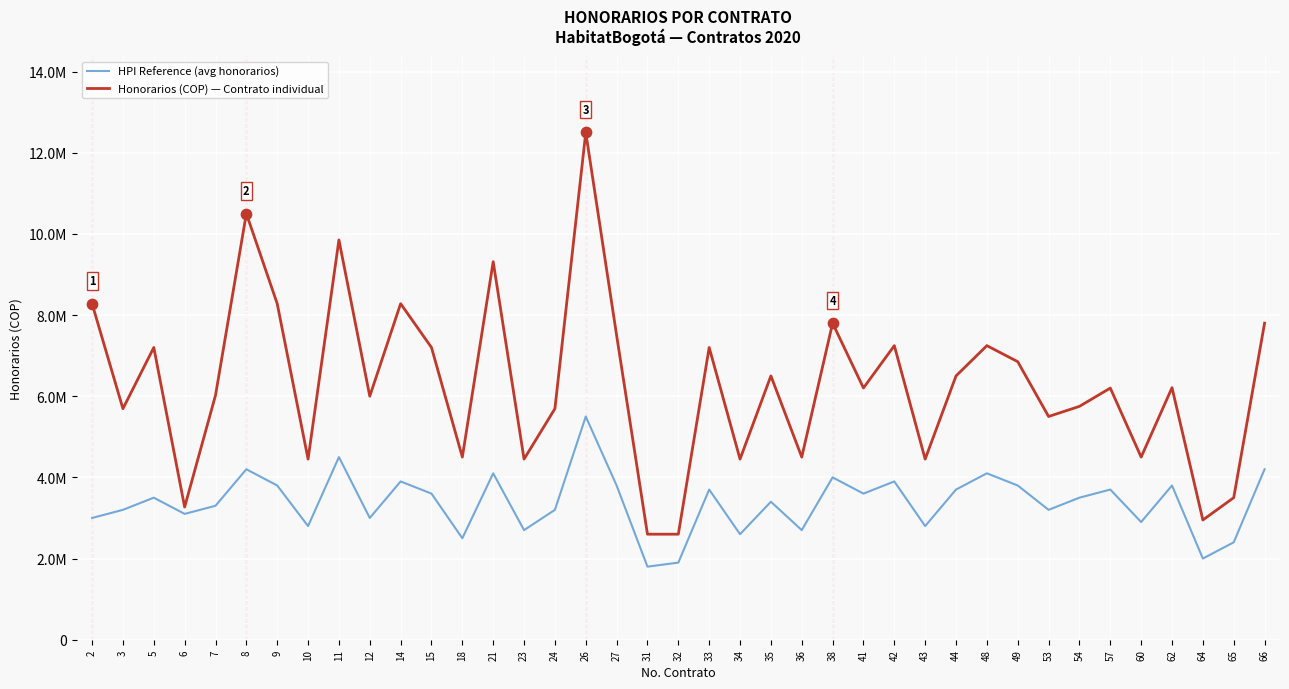

Is the value of HPI Reference (avg honorarios) at 49 greater than the value of Honorarios (COP) — Contrato individual at 2?

No